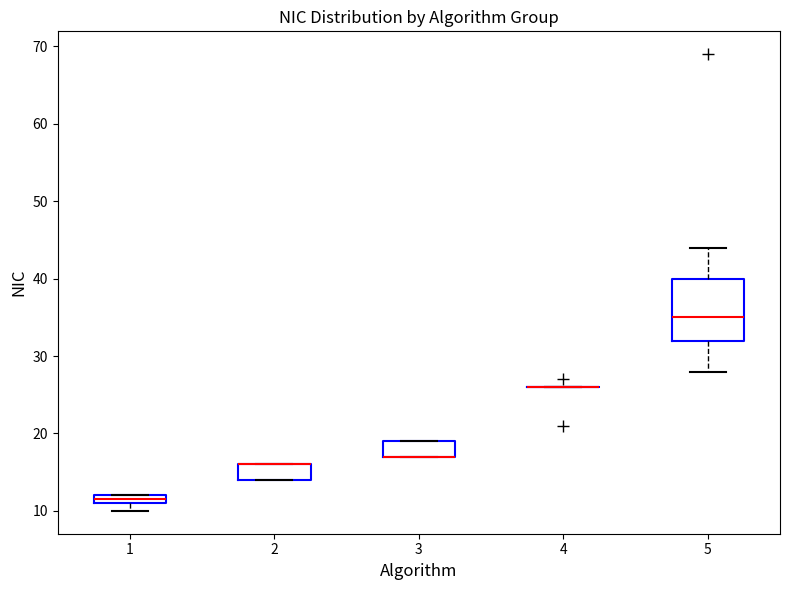

Where is the upper edge of the box at x = 3 on the y-axis? The values are not printed on the chart, so give them approximately, as read against the axis.

19